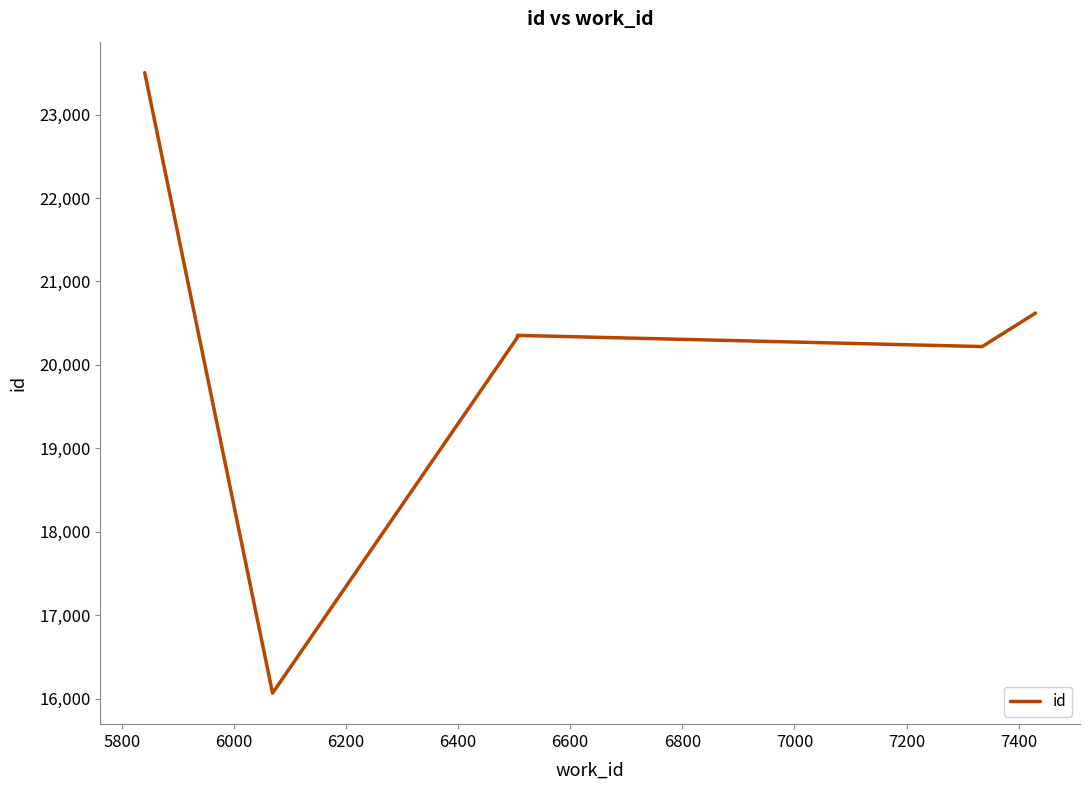

How many distinct data groups are displayed?

1